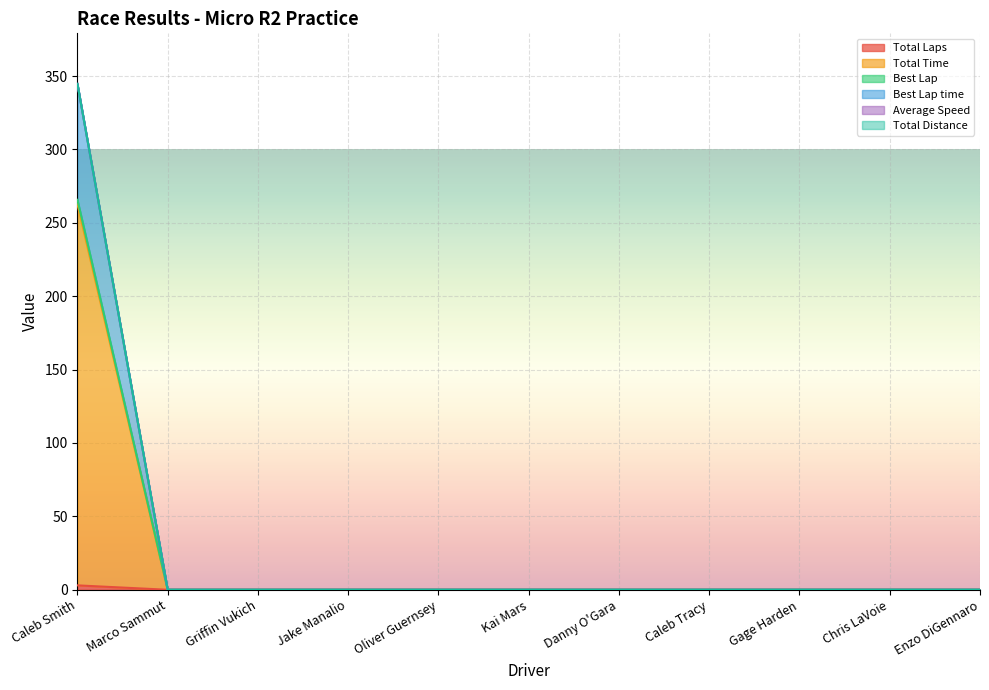

Between Oliver Guernsey and Gage Harden, which series saw the biggest shift?

Total Laps